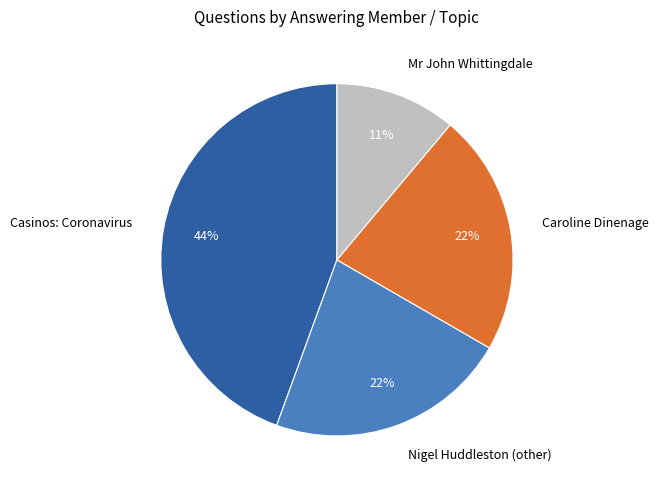

What percentage is the Mr John Whittingdale slice, to the nearest percent?

11%